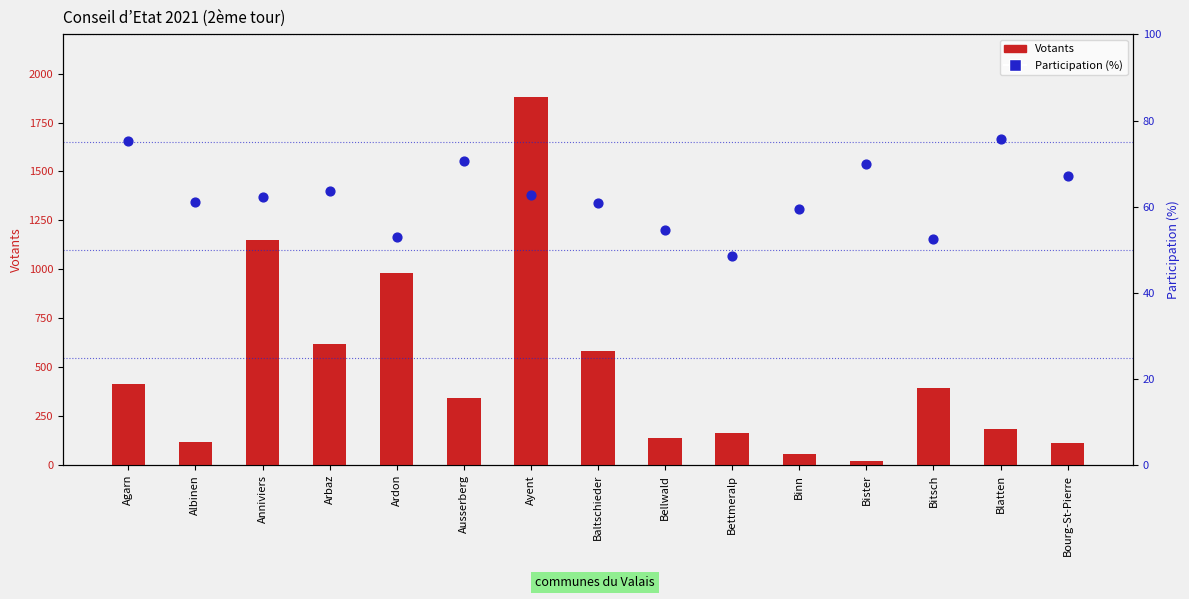

Which series has the largest total across all categories?

Votants